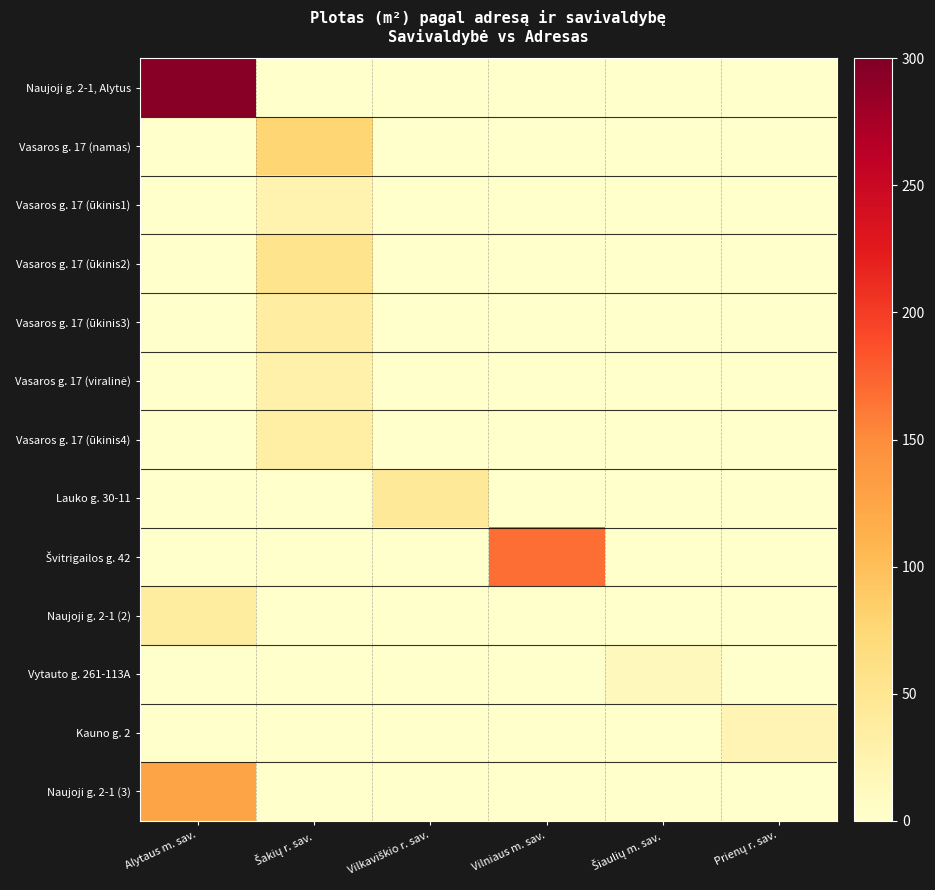

What is the greatest value displayed?

293.6